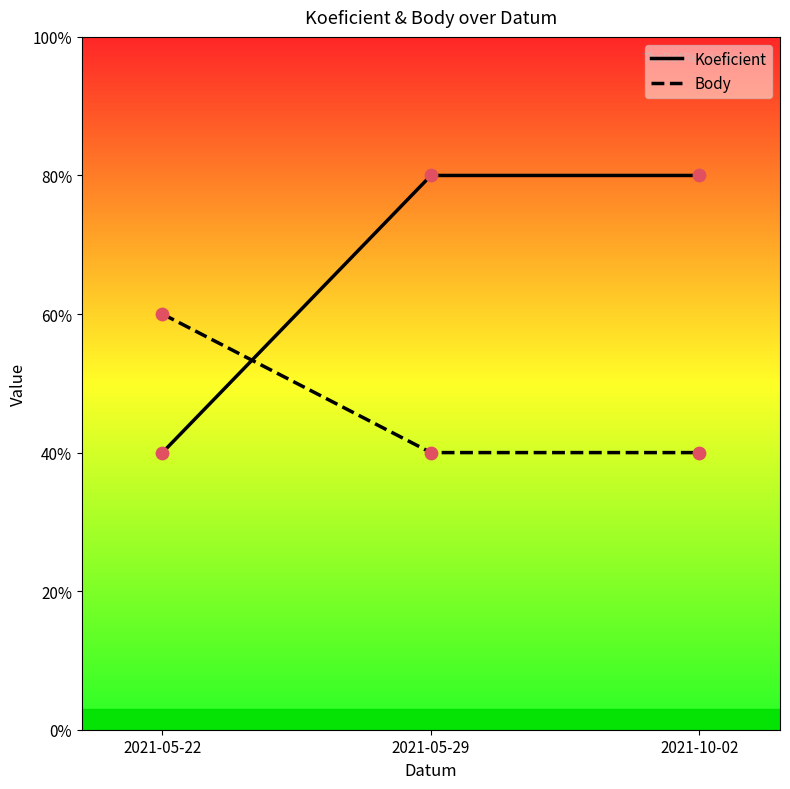

Which series has the largest total across all categories?

Koeficient